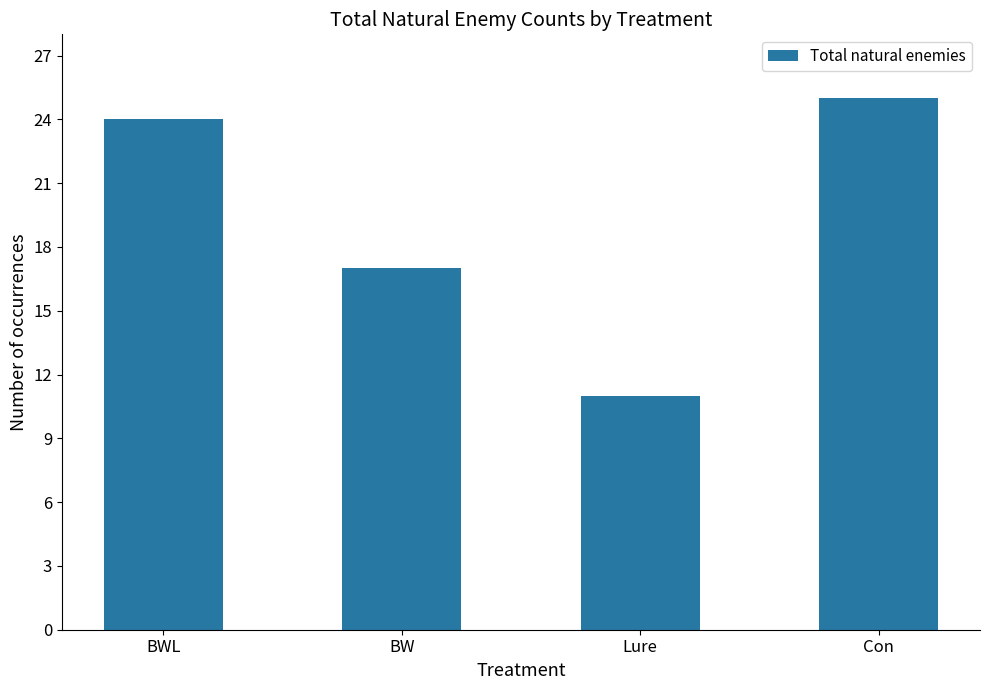

Reading left to right, what are all the values shown in this chart?

24	17	11	25